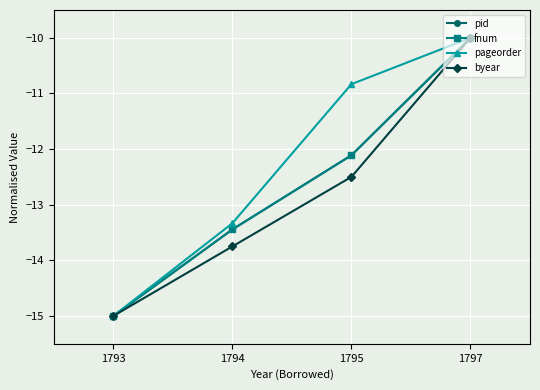

True or false: fnum has a value of -5.3 at 1797.

False